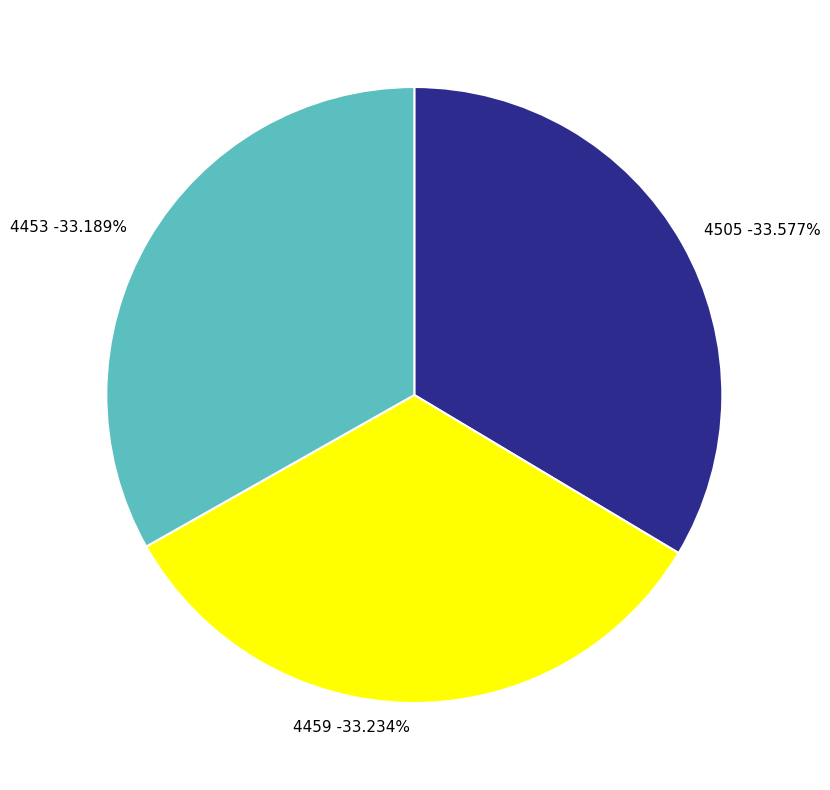

Rank the categories by value from lowest to highest.

4453, 4459, 4505